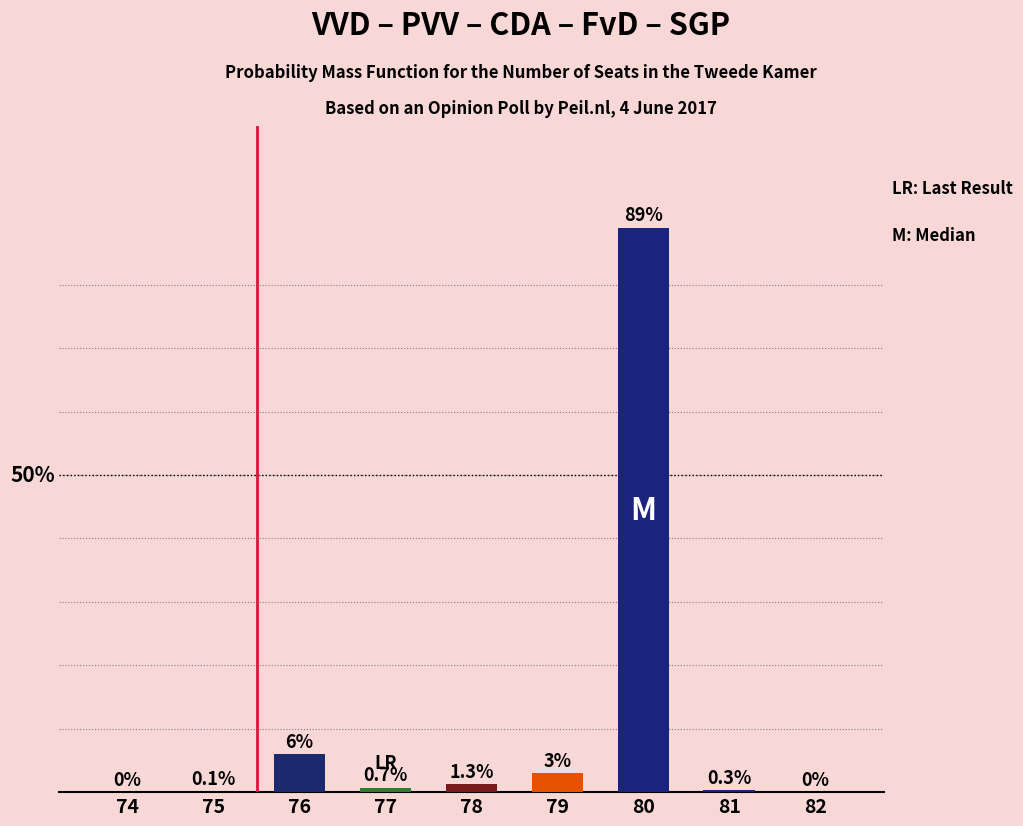

Reading left to right, extract all data points from this chart.

74=0.0	75=0.1	76=6.0	77=0.7	78=1.3	79=3.0	80=89.0	81=0.3	82=0.0